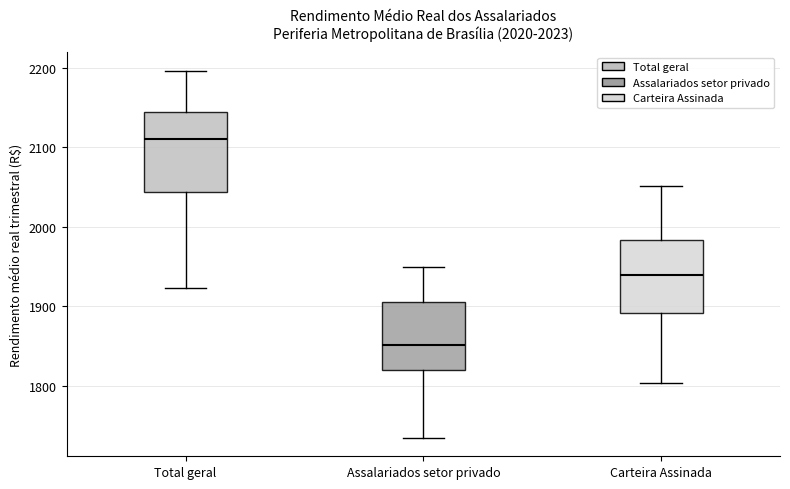

Where is the upper edge of the box for Carteira Assinada on the y-axis? The values are not printed on the chart, so give them approximately, as read against the axis.

1980